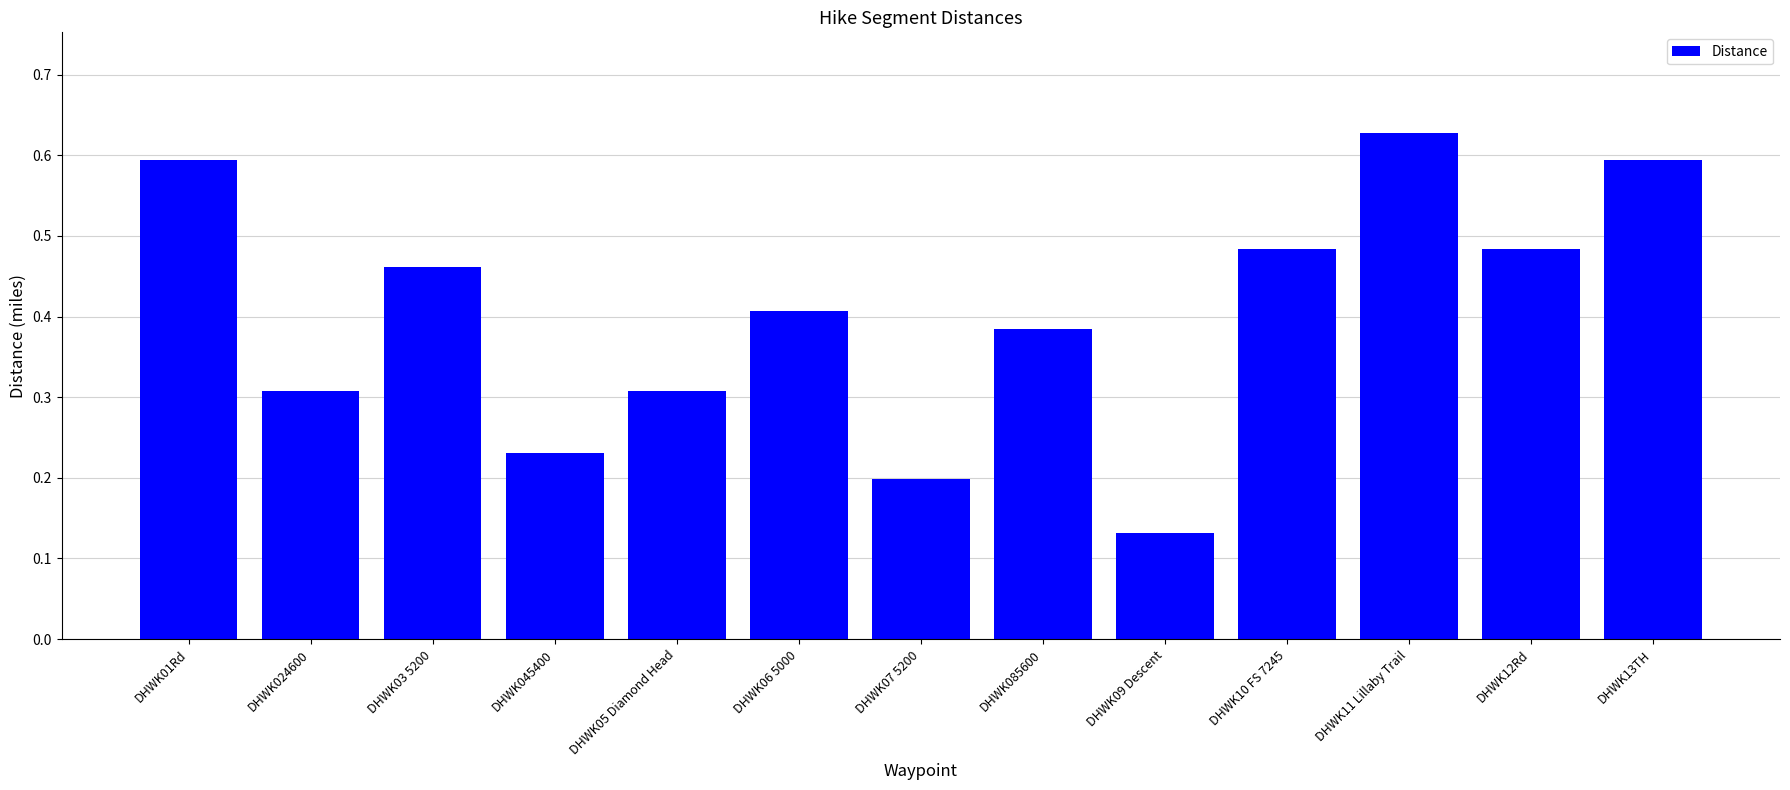

Which category has the lowest value across all series?

DHWK09 Descent